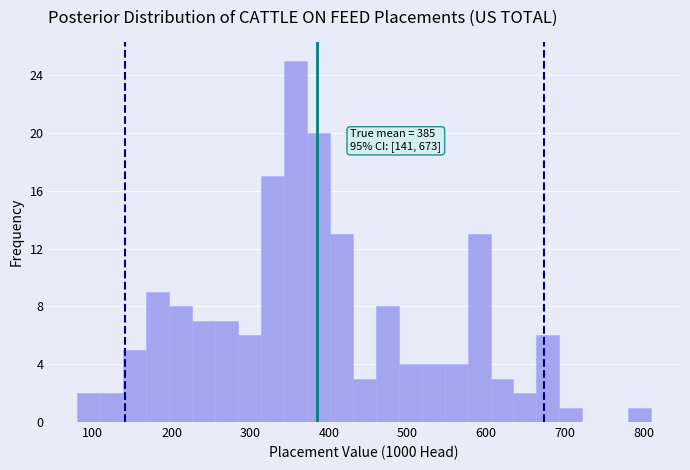

Around what value on the x-axis is the tallest bar? Give the approximate position of its centre, as read against the axis.

360